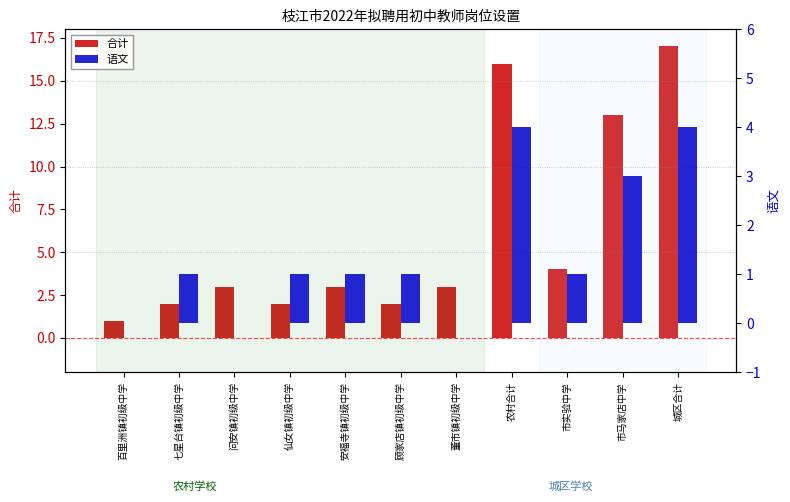

What is the sum of the 语文 values at 七星台镇初级中学 and 安福寺镇初级中学?

2